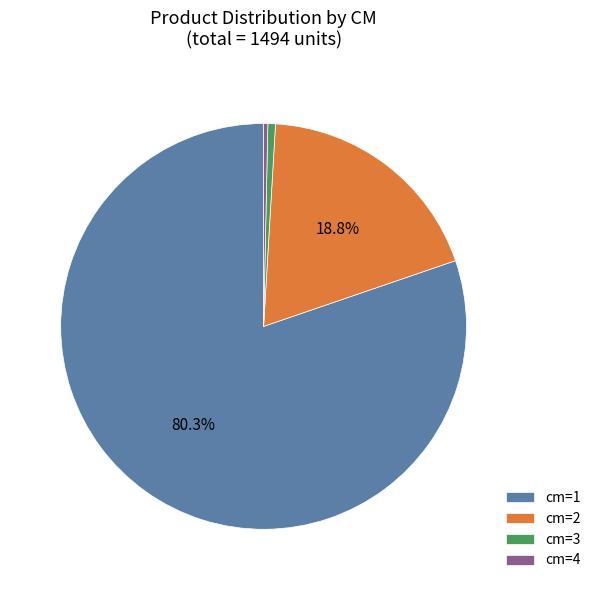

Which category accounts for the majority?

cm=1